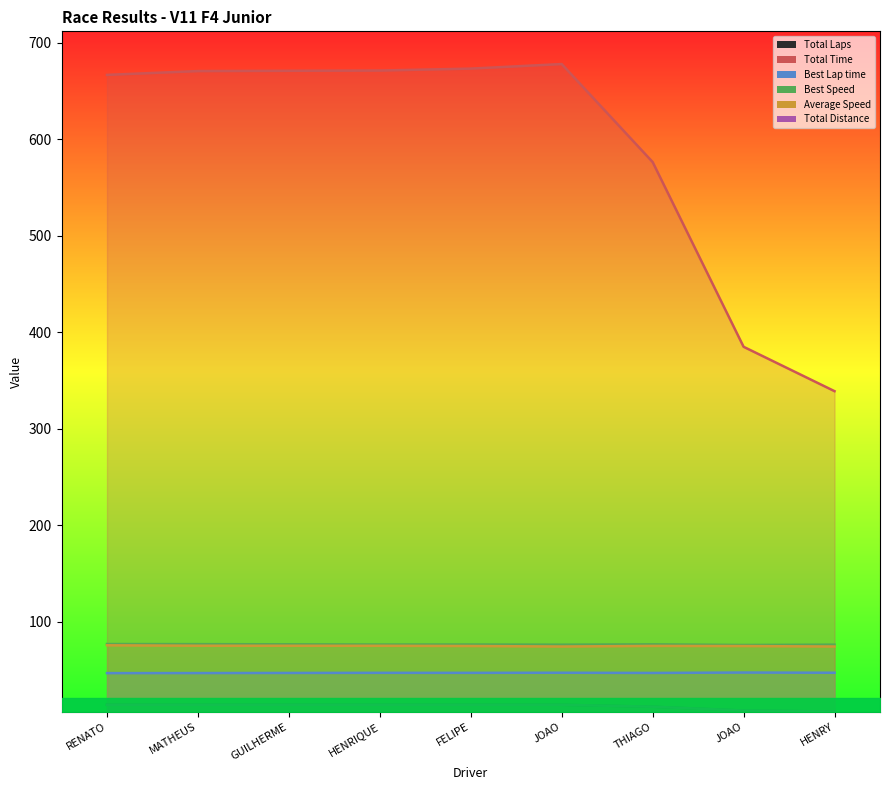

True or false: Total Time and Best Speed intersect in this chart.

False